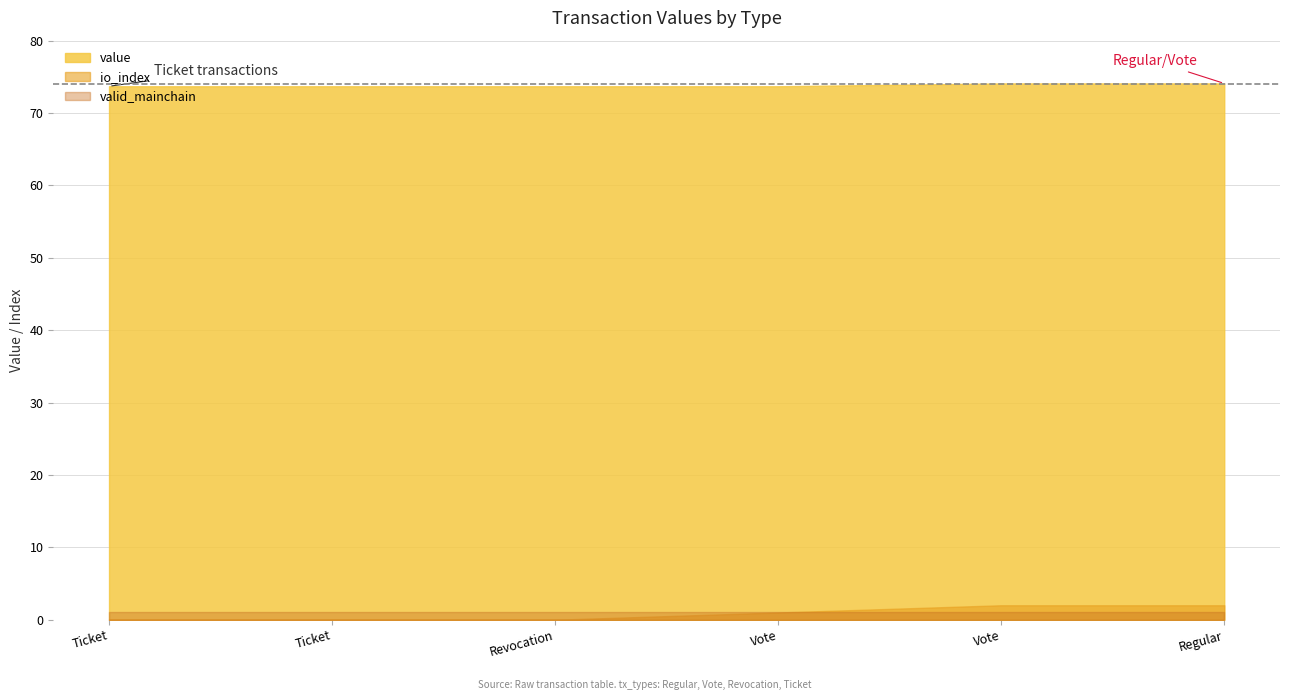

Count the value values in the range 73 to 74.

4